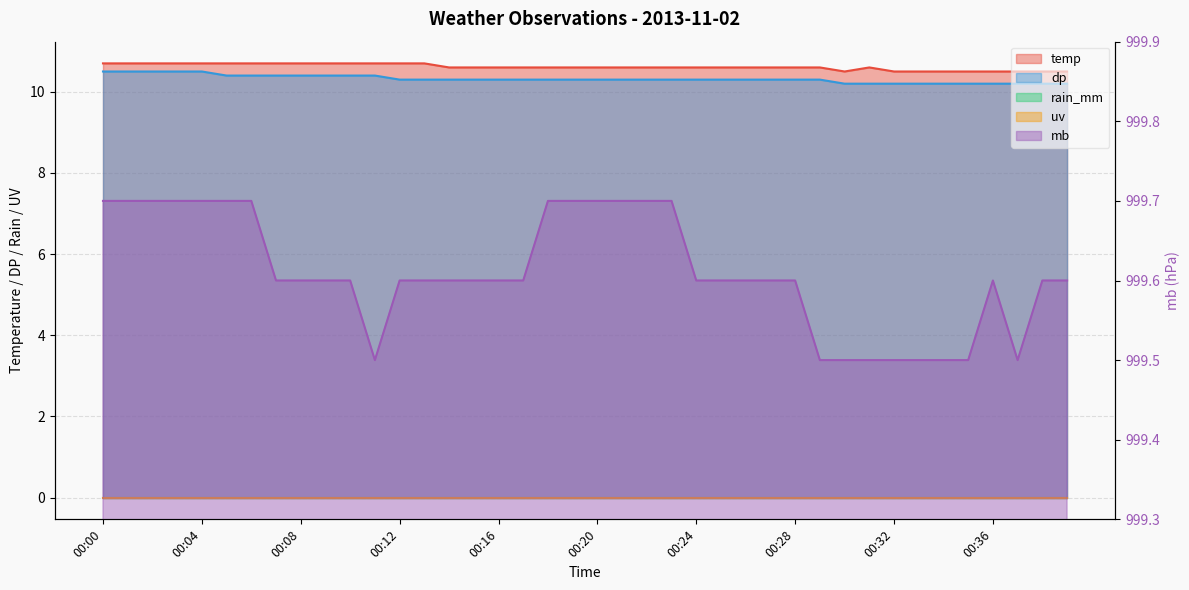

Does the chart display data point markers on the line(s)?

No